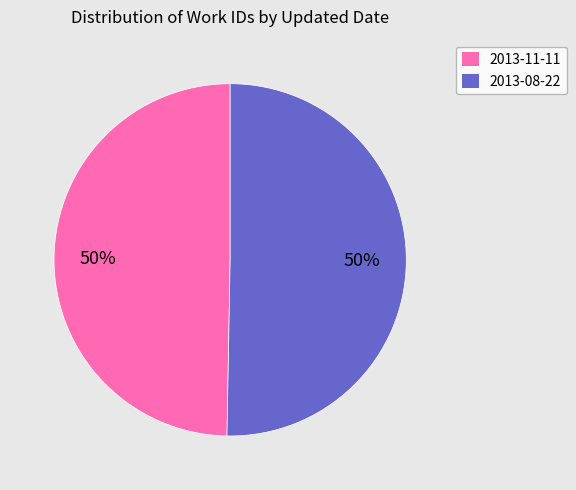

The 2013-11-11 slice represents 40% of the pie. True or false?

False